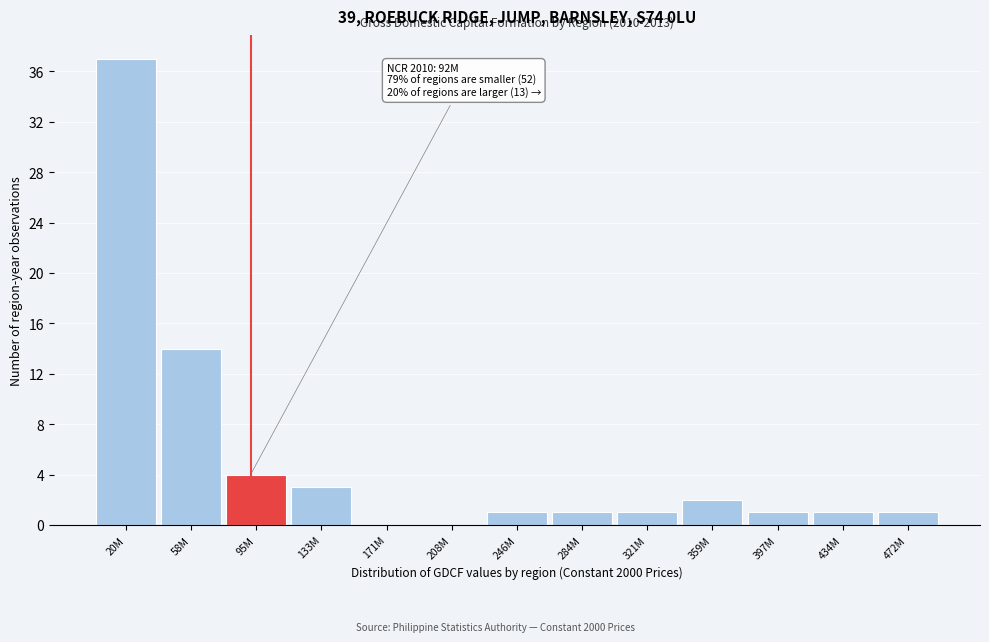

Reading left to right, what are all the values shown in this chart?

20M=37	58M=14	95M=4	133M=3	171M=0	208M=0	246M=1	284M=1	321M=1	359M=2	397M=1	434M=1	472M=1